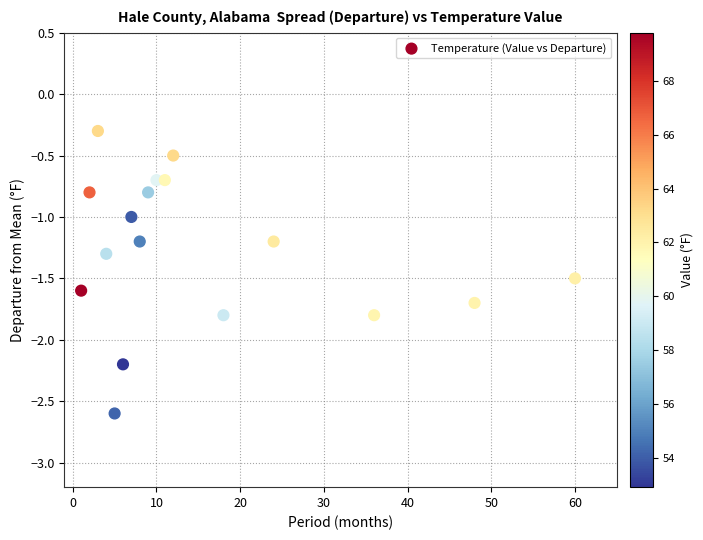

What is the range of Y values (max minus min)?

2.3